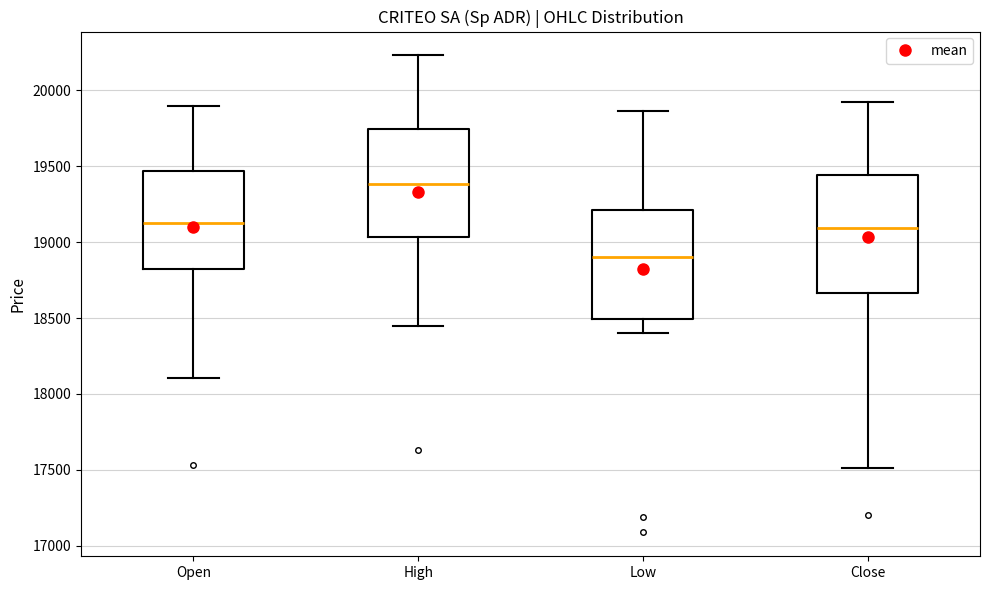

Where does the upper whisker of the box for Close end on the y-axis? The values are not printed on the chart, so give them approximately, as read against the axis.

19900